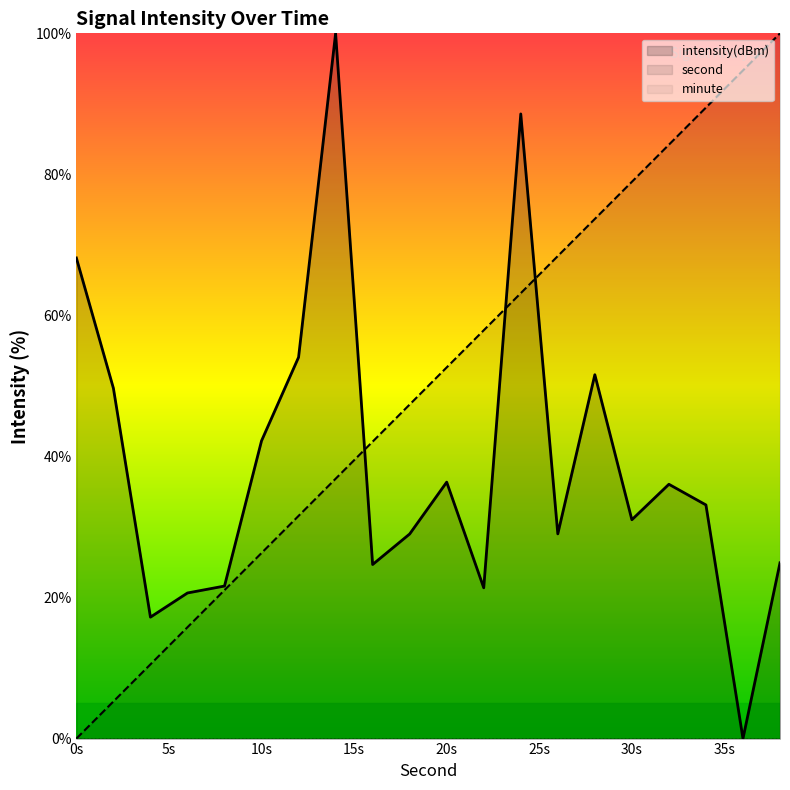

In intensity(dBm), how many points are higher than both neighbors (excluding endpoints)?

5